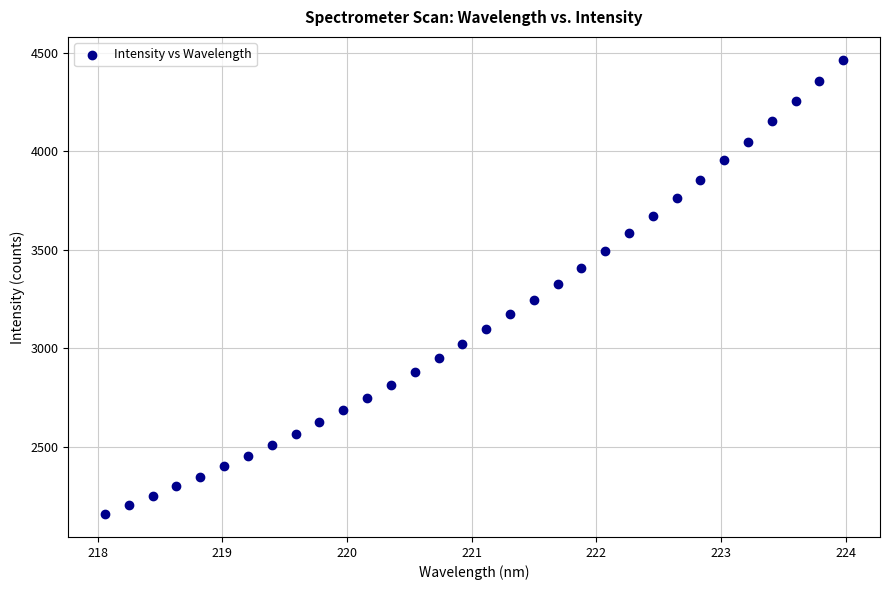

What is the range of X values (max minus min)?

5.9